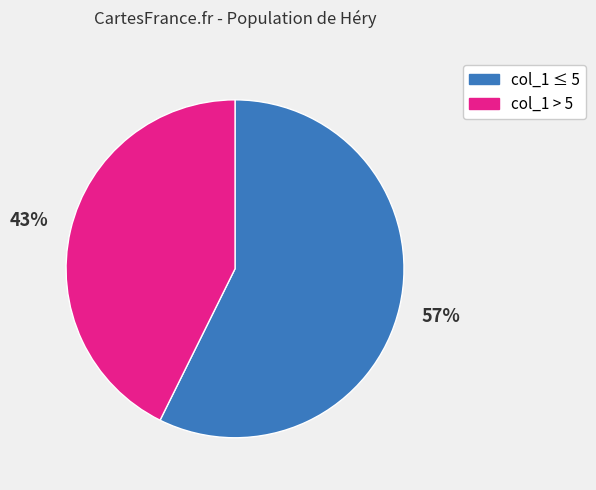

To the nearest percent, what is the average slice percentage?

50%